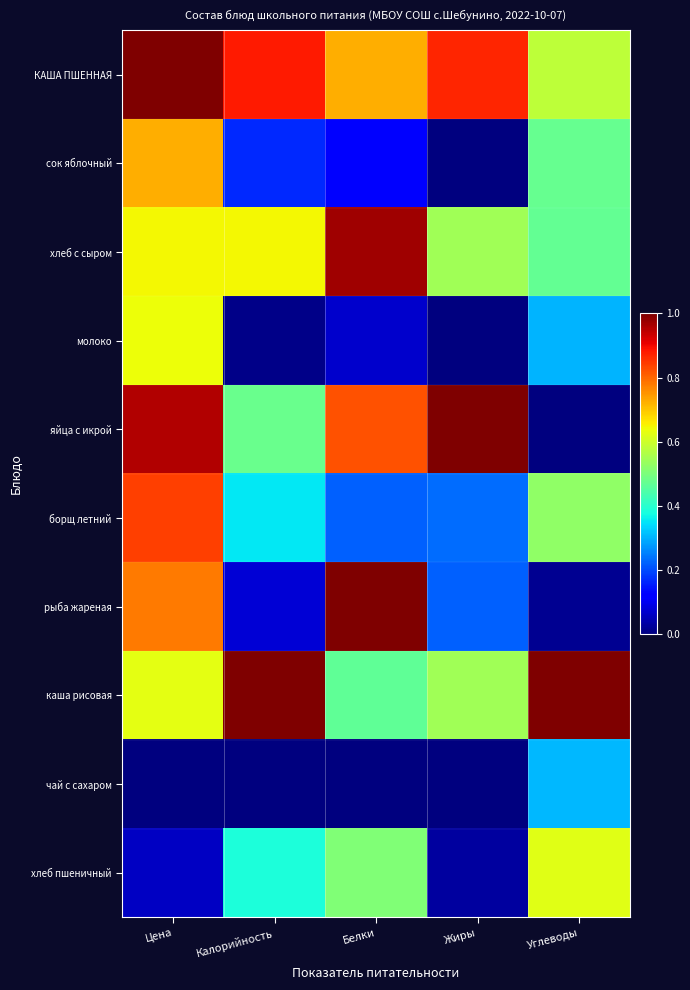

At Калорийность, list the series in order from largest to smallest.

каша рисовая, КАША ПШЕННАЯ, хлеб с сыром, яйца с икрой, хлеб пшеничный, борщ летний, сок яблочный, рыба жареная, молоко, чай с сахаром